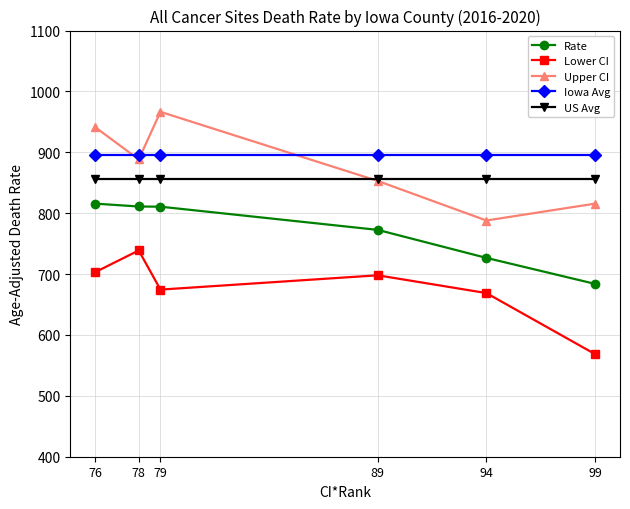

What are all the series names shown in the legend?

Rate, Lower CI, Upper CI, Iowa Avg, US Avg